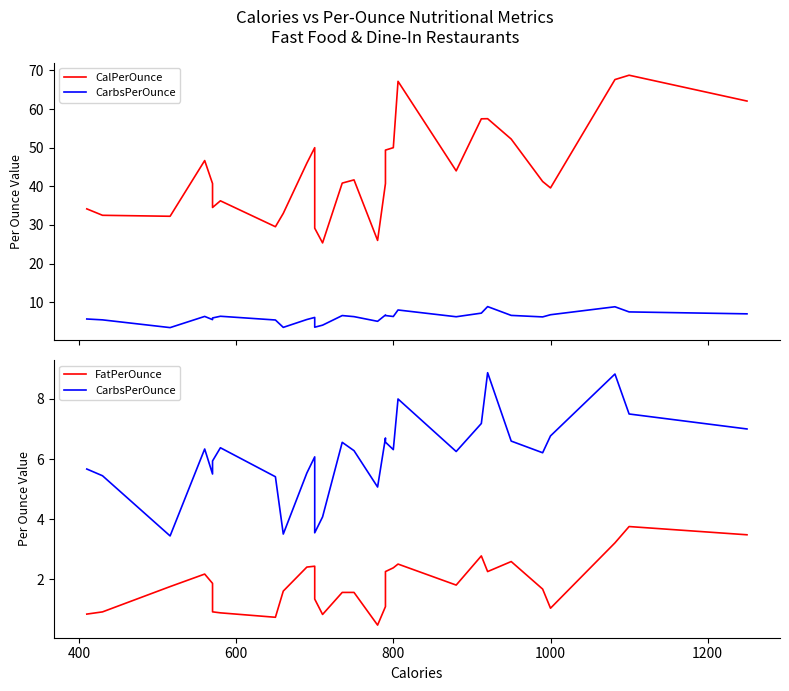

True or false: CalPerOunce has more than 1 points higher than both neighbors.

True